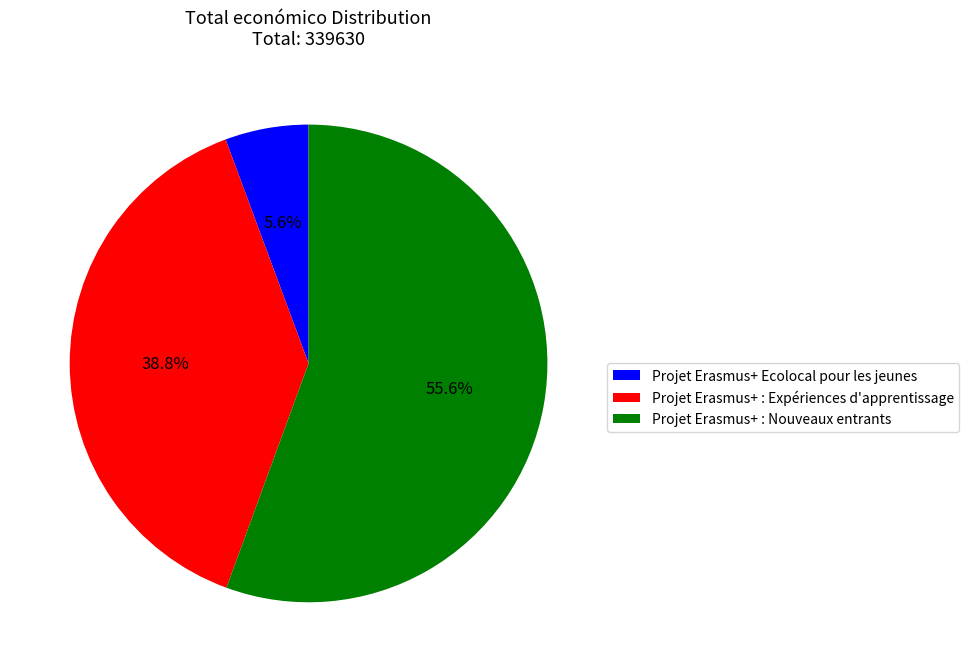

Which slice is the smallest?

Projet Erasmus+ Ecolocal pour les jeunes